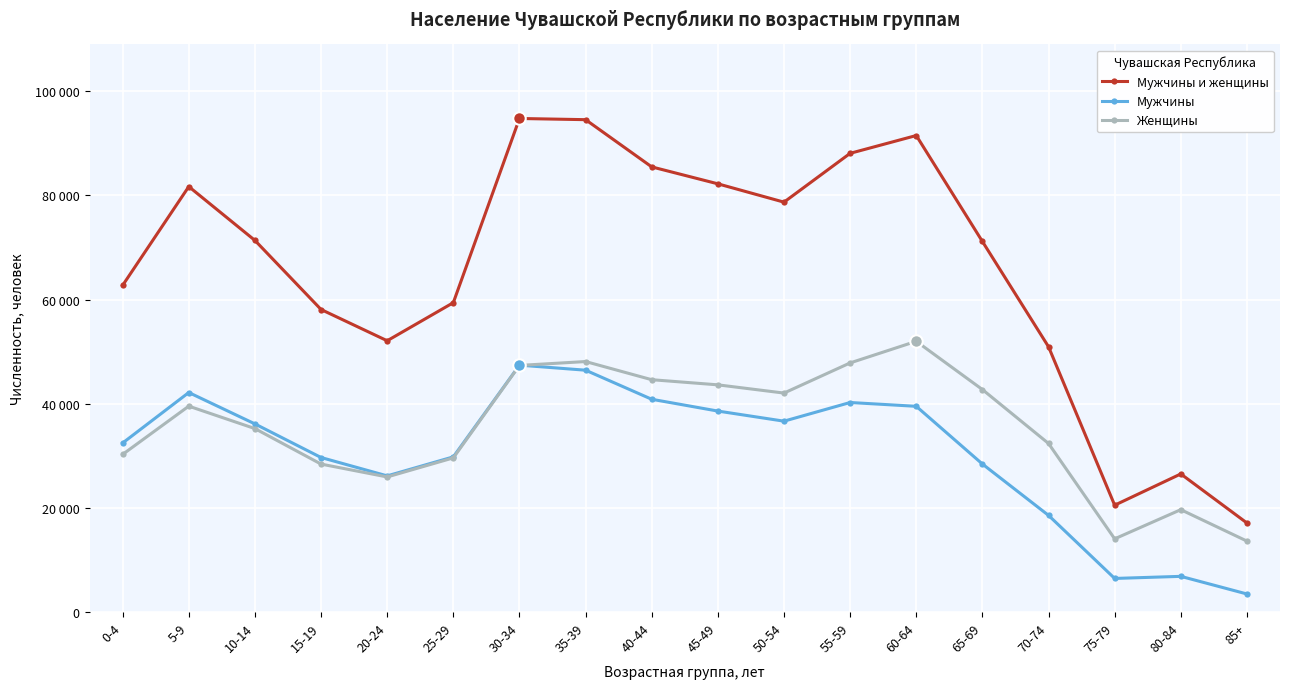

True or false: Мужчины and Мужчины и женщины intersect in this chart.

False